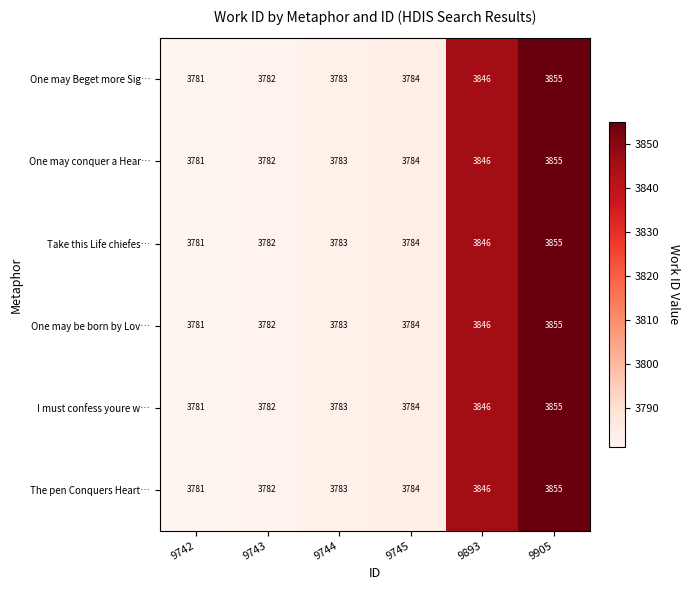

List the labels in order of Take this Life chiefes… value, smallest first.

9742, 9743, 9744, 9745, 9893, 9905